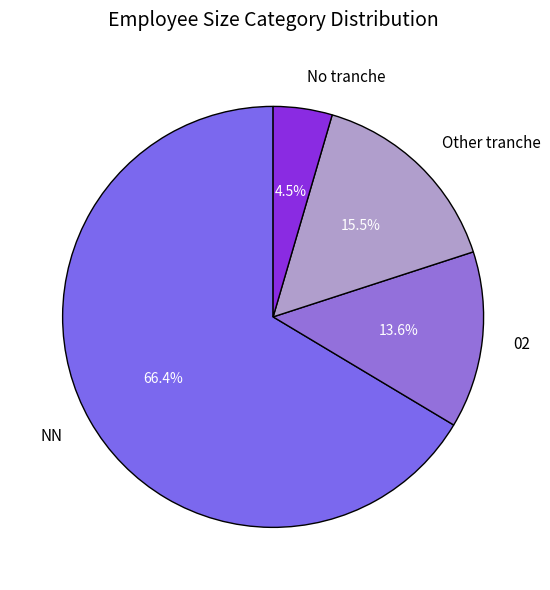

Which category has the biggest portion of the pie?

NN